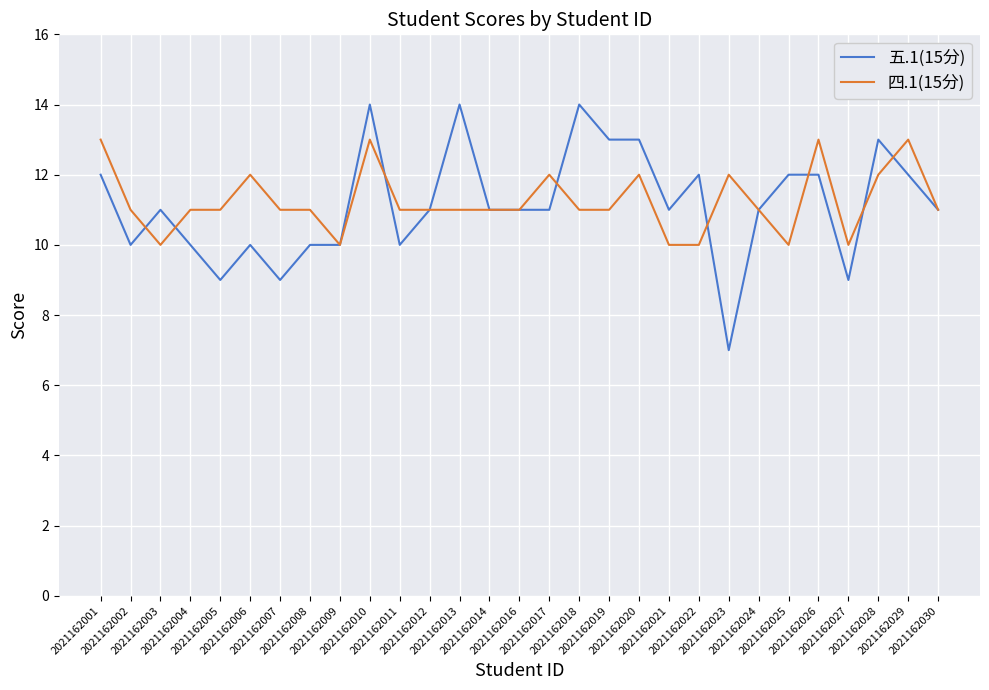

What is the sum of all 四.1(15分) values?

326